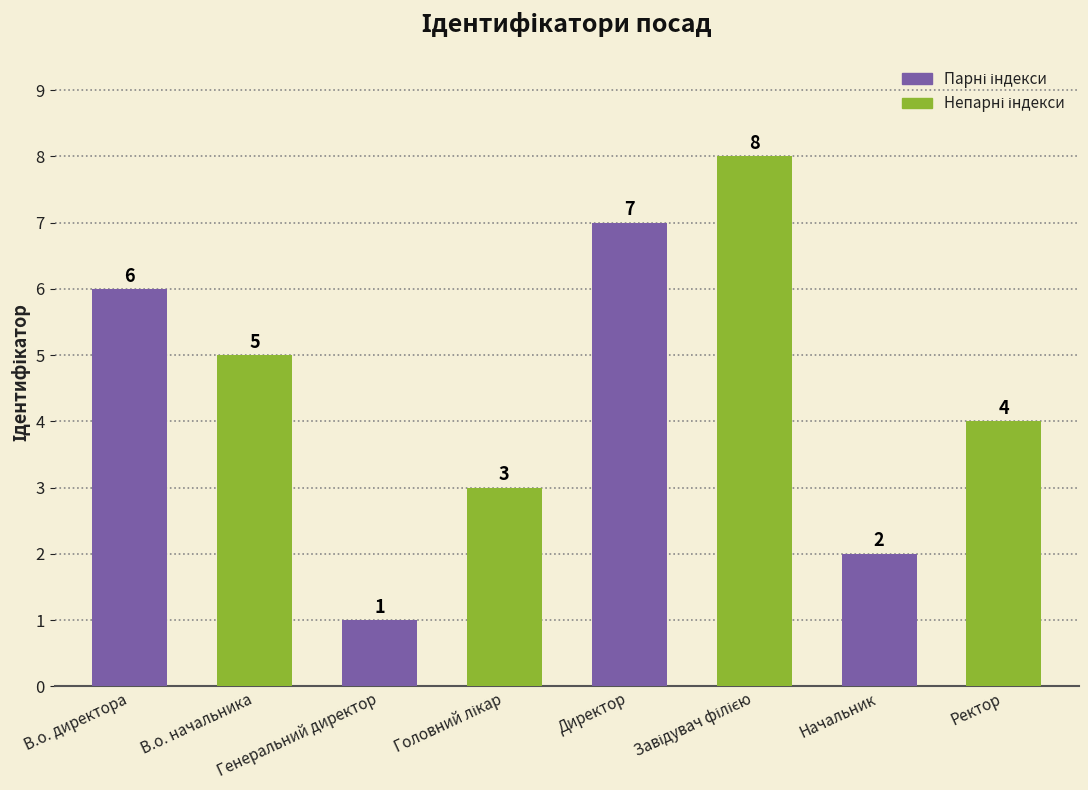

What position from the right is В.о. начальника?

7